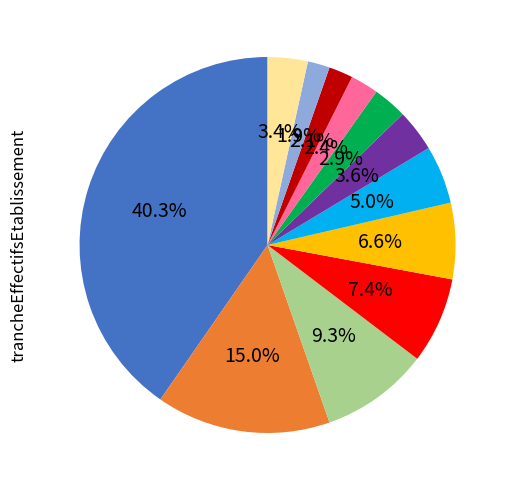

Count the number of slices in the pie.

12